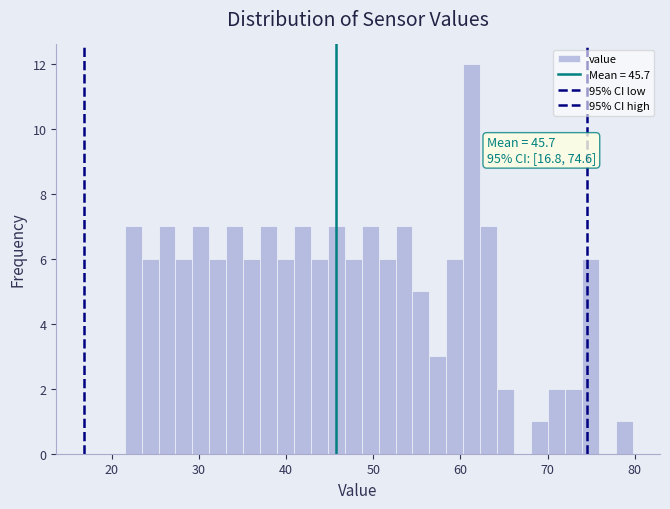

Around what value on the x-axis is the tallest bar? Give the approximate position of its centre, as read against the axis.

61